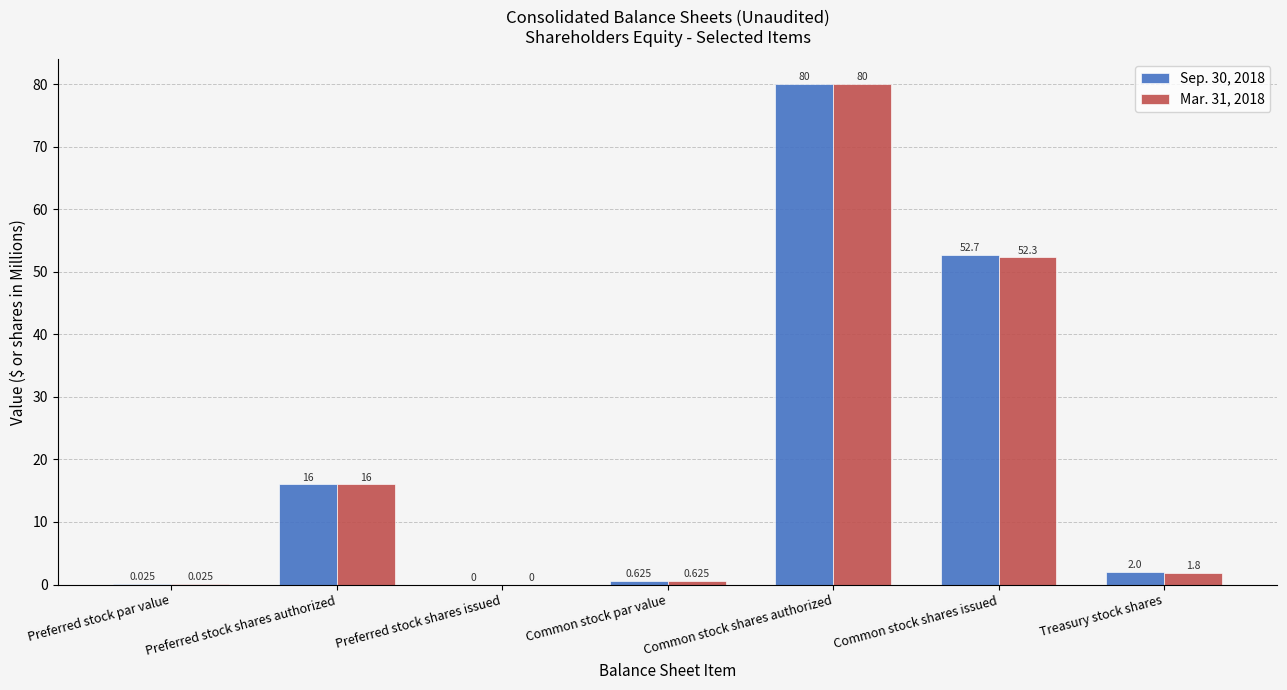

Does the chart contain stacked bars?

No